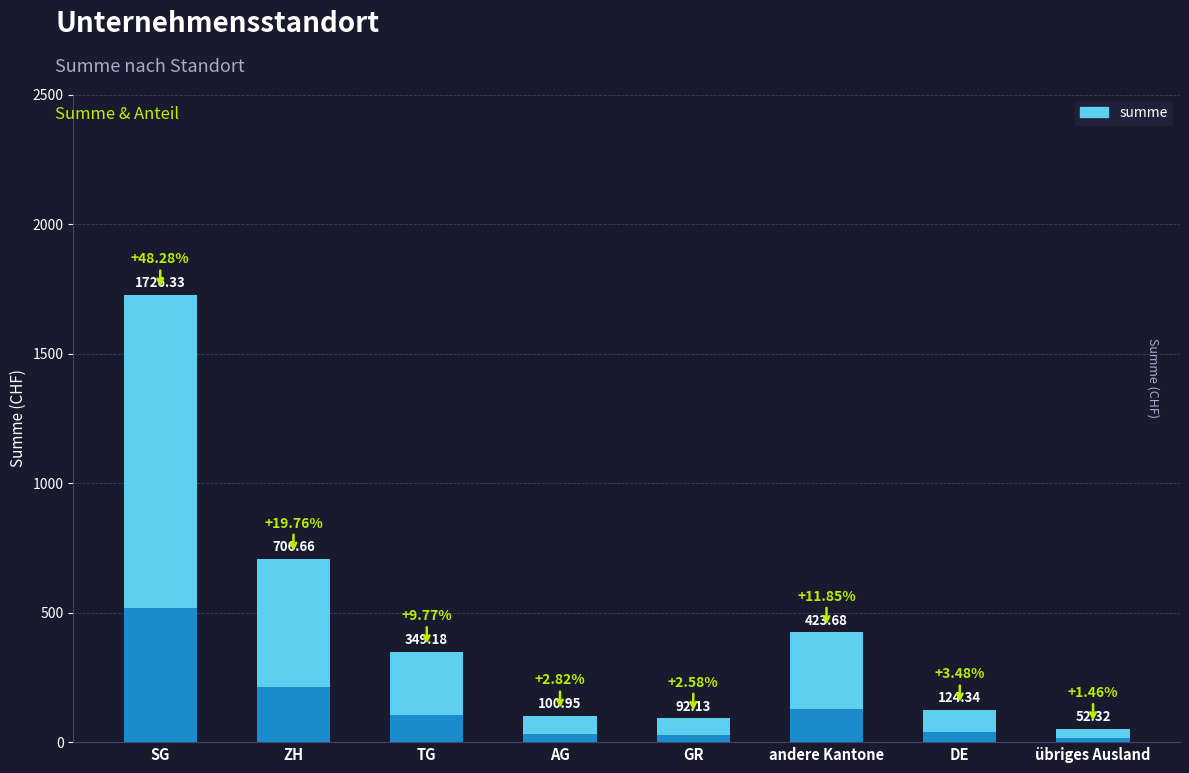

What is the greatest value displayed?

1726.3